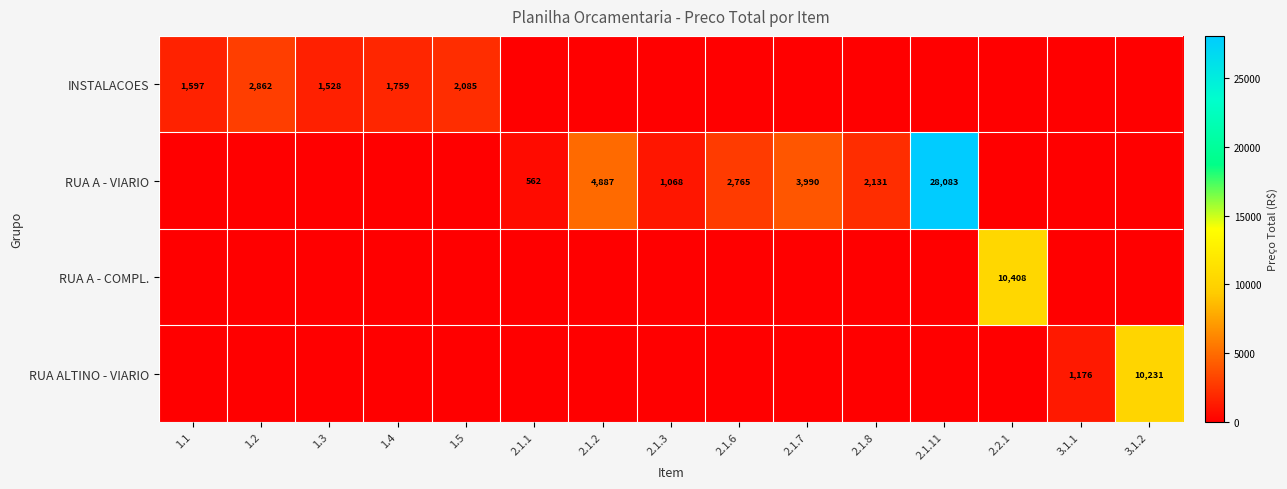

Is it true that RUA A - VIARIO equals 4887 at 2.1.2?

True